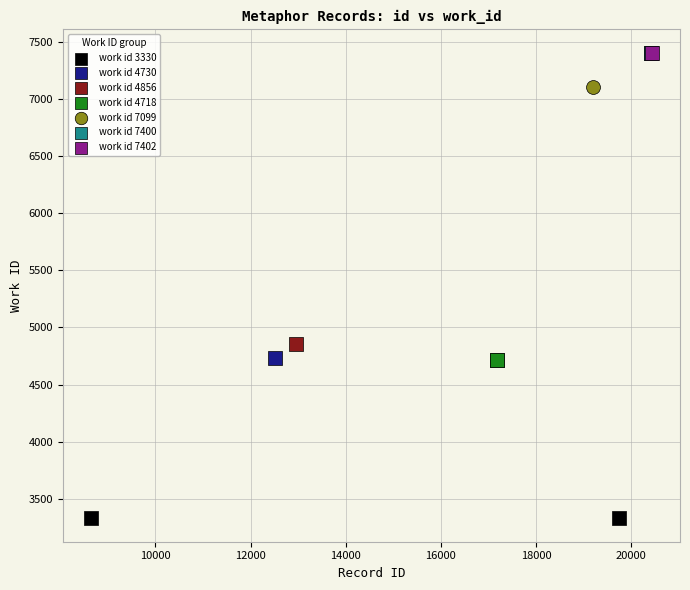

What are all the series names shown in the legend?

work id 3330, work id 4730, work id 4856, work id 4718, work id 7099, work id 7400, work id 7402